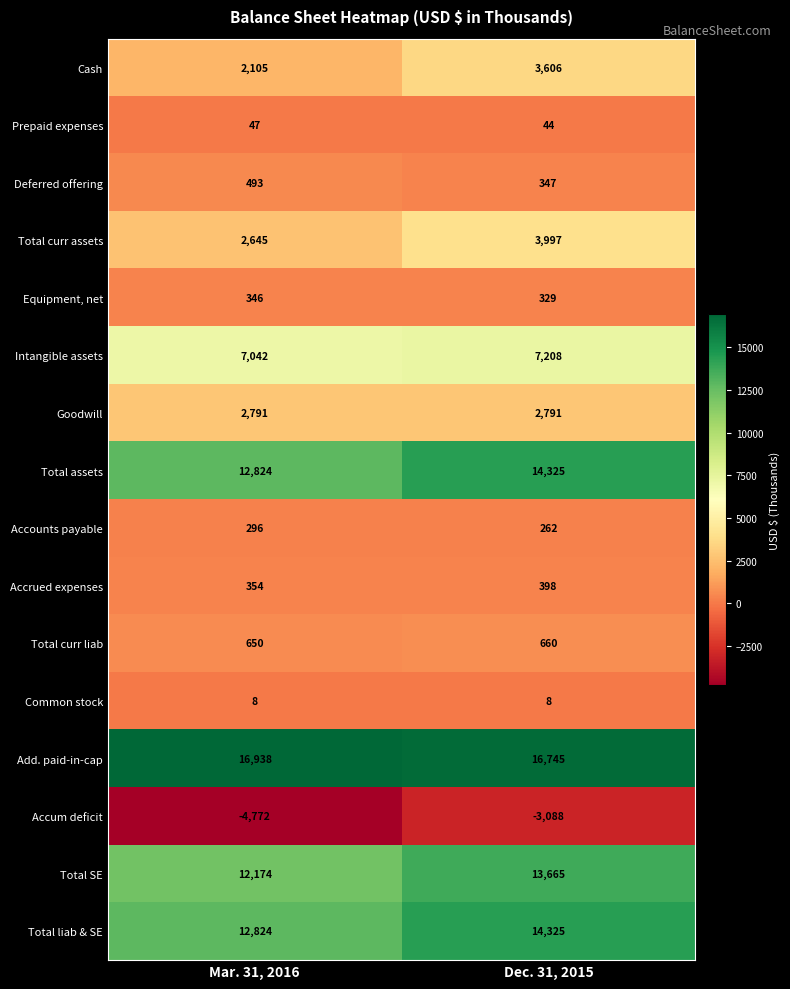

The Common stock series shows 8 at Mar. 31, 2016. True or false?

True